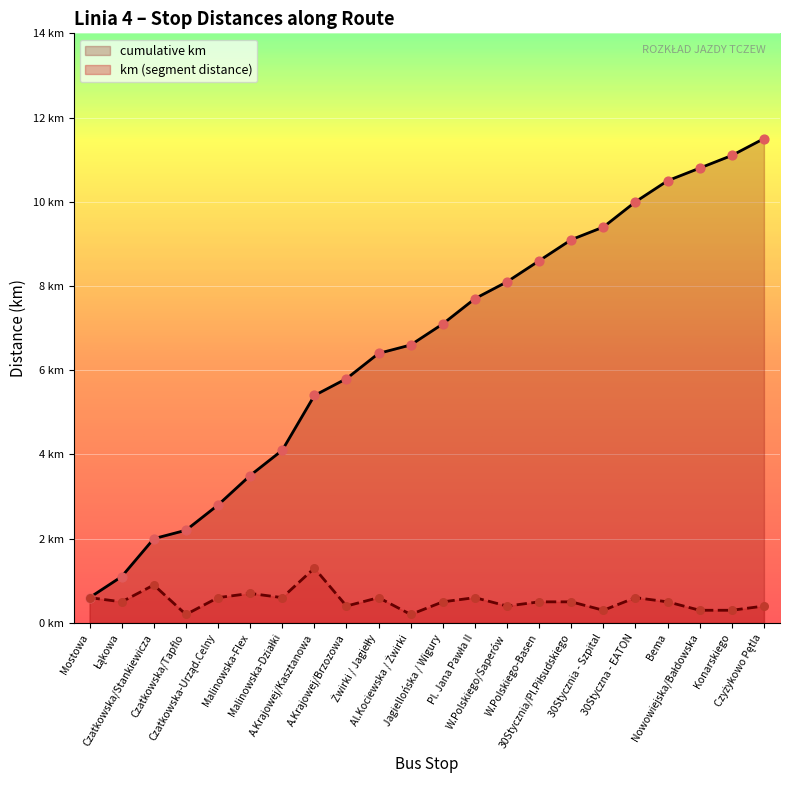

Is the value of cumulative km at Łąkowa greater than the value of km (segment distance) at Nowowiejska/Bałdowska?

Yes